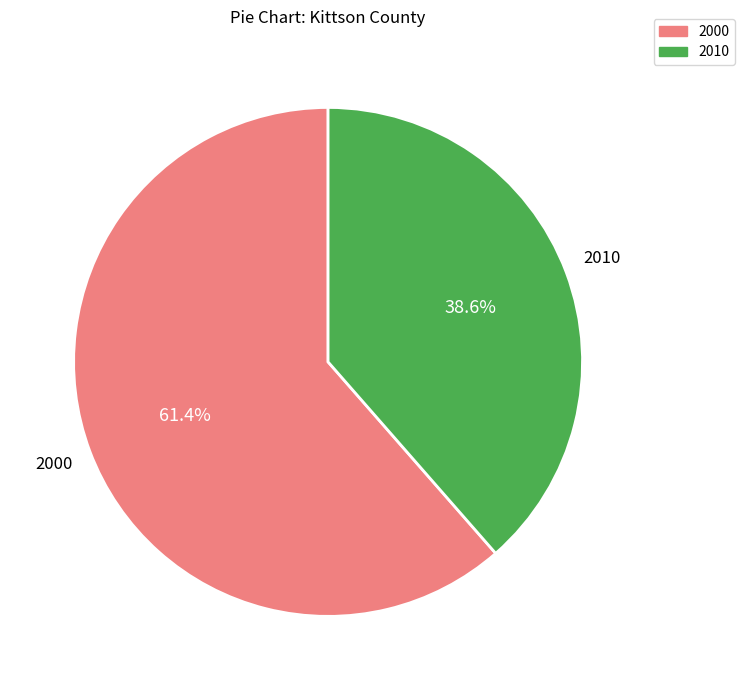

To the nearest percent, what percentage of the pie is 2000?

61%